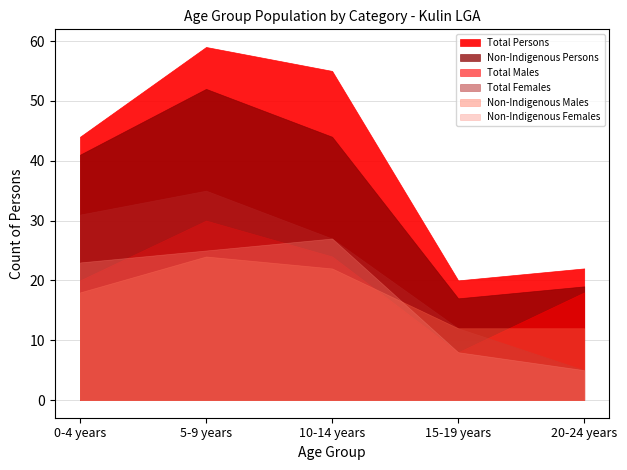

The value of Non-Indigenous Males at 15-19 years is 17. True or false?

False